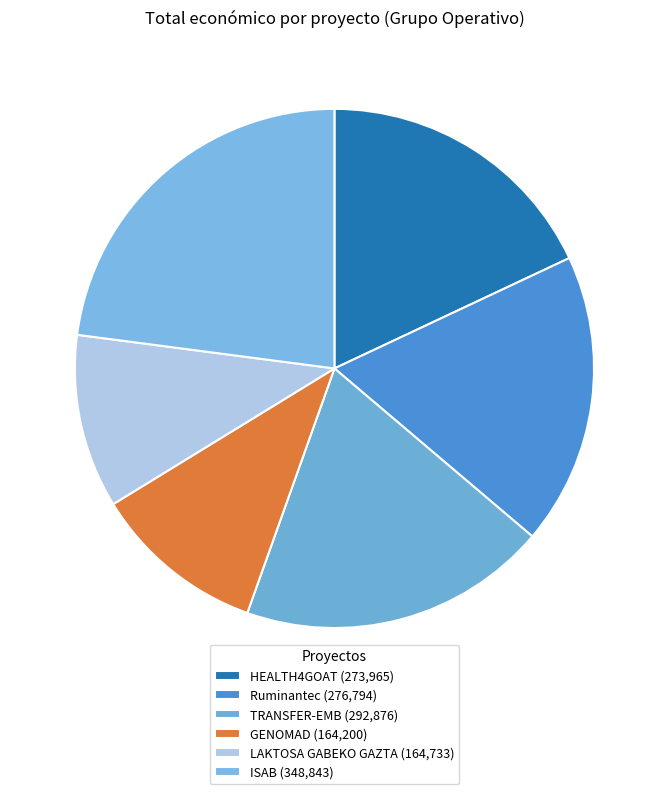

Which slice is the smallest?

GENOMAD